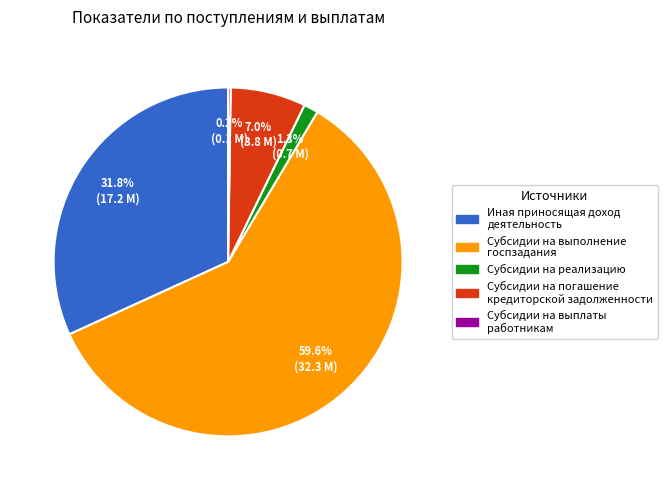

Does any single category account for the majority?

Yes